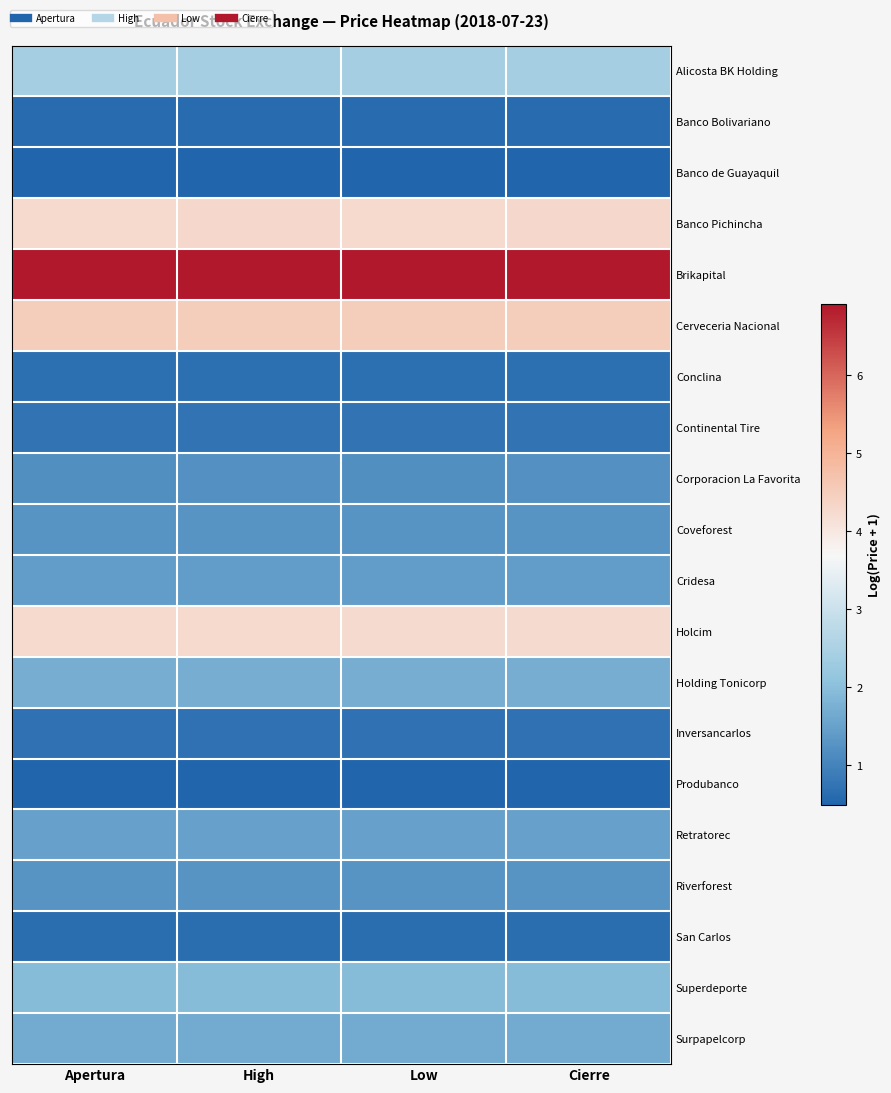

Reading right to left, extract all data points from this chart.

Alicosta BK Holding: Cierre=2.4	Low=2.4	High=2.4	Apertura=2.4
Banco Bolivariano: Cierre=0.6	Low=0.6	High=0.6	Apertura=0.6
Banco de Guayaquil: Cierre=0.5	Low=0.5	High=0.5	Apertura=0.5
Banco Pichincha: Cierre=4.3	Low=4.3	High=4.3	Apertura=4.3
Brikapital: Cierre=6.9	Low=6.9	High=6.9	Apertura=6.9
Cerveceria Nacional: Cierre=4.5	Low=4.5	High=4.5	Apertura=4.5
Conclina: Cierre=0.7	Low=0.7	High=0.7	Apertura=0.7
Continental Tire: Cierre=0.7	Low=0.7	High=0.7	Apertura=0.7
Corporacion La Favorita: Cierre=1.2	Low=1.2	High=1.2	Apertura=1.2
Coveforest: Cierre=1.3	Low=1.3	High=1.3	Apertura=1.3
Cridesa: Cierre=1.4	Low=1.4	High=1.4	Apertura=1.4
Holcim: Cierre=4.2	Low=4.2	High=4.3	Apertura=4.3
Holding Tonicorp: Cierre=1.7	Low=1.7	High=1.7	Apertura=1.7
Inversancarlos: Cierre=0.7	Low=0.7	High=0.7	Apertura=0.7
Produbanco: Cierre=0.5	Low=0.5	High=0.5	Apertura=0.5
Retratorec: Cierre=1.5	Low=1.5	High=1.5	Apertura=1.5
Riverforest: Cierre=1.3	Low=1.3	High=1.3	Apertura=1.3
San Carlos: Cierre=0.6	Low=0.6	High=0.6	Apertura=0.6
Superdeporte: Cierre=2.0	Low=2.0	High=2.0	Apertura=2.0
Surpapelcorp: Cierre=1.7	Low=1.7	High=1.7	Apertura=1.7